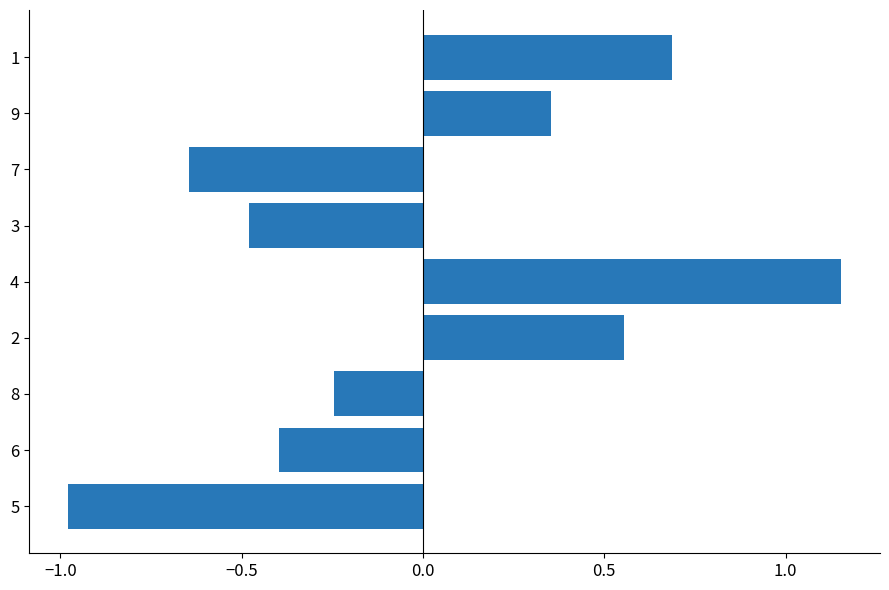

Which has a higher value, 7 or 4?

4